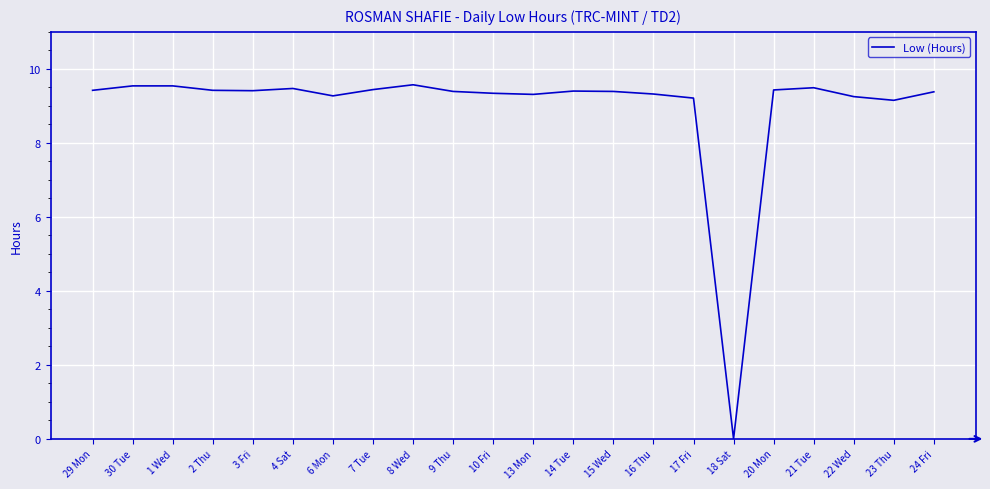

At which category does the chart reach its minimum across all series?

18 Sat